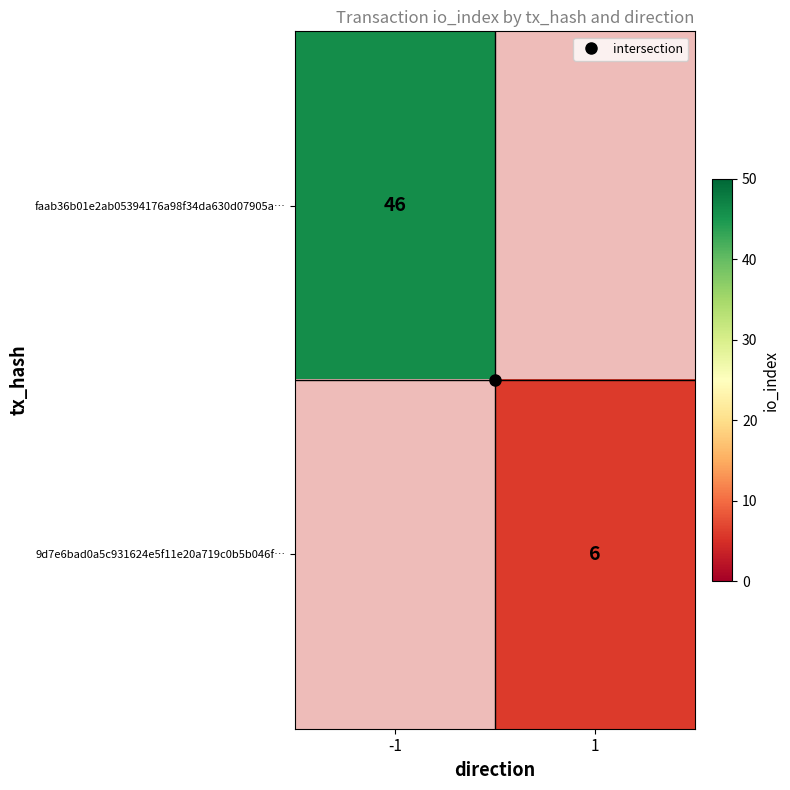

At how many categories does at least one series exceed 41?

1